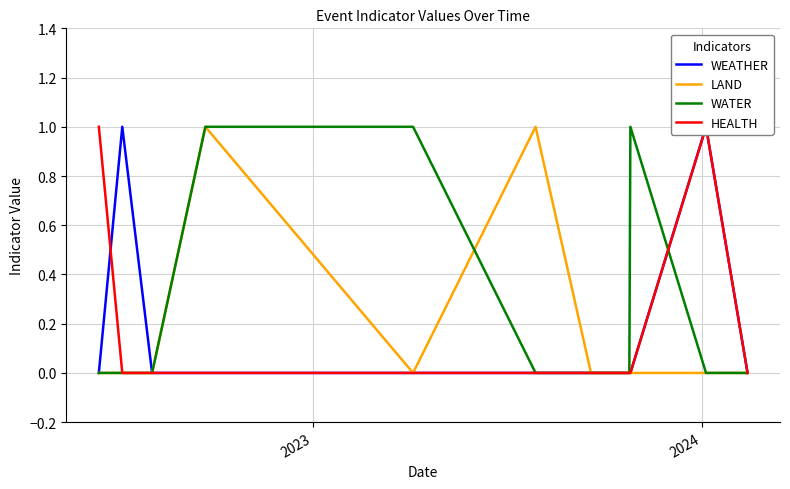

The WEATHER series shows 1 at 2024. True or false?

False